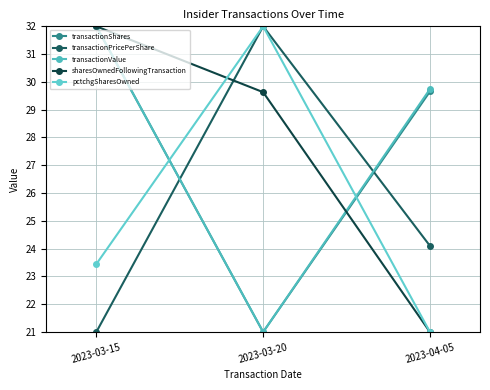

How many transactionValue values are between 21 and 32?

3